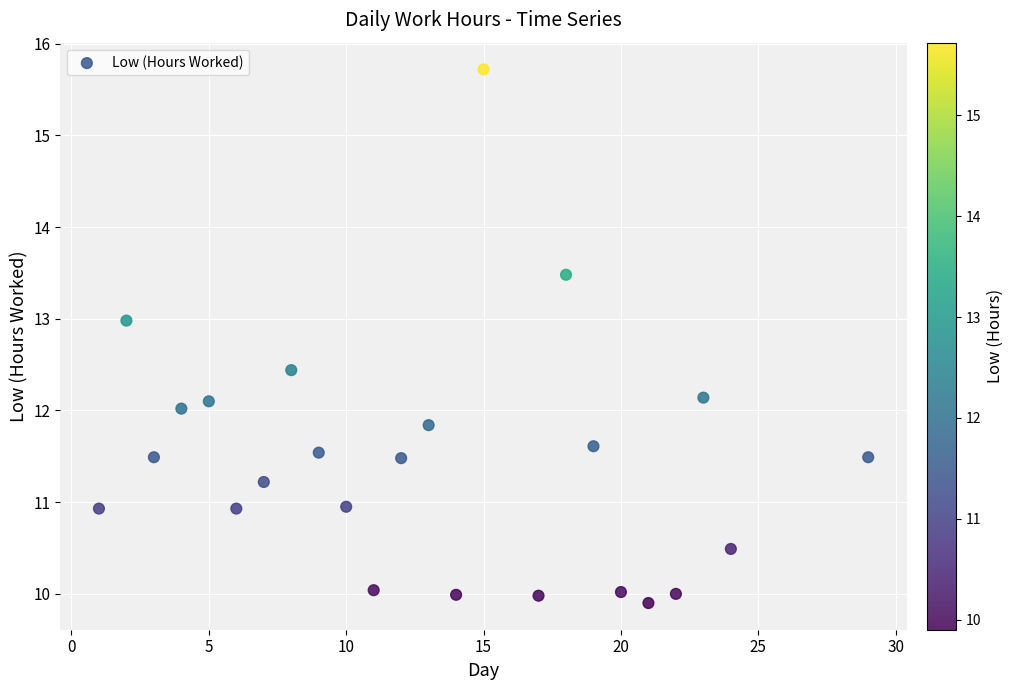

What is the range of X values (max minus min)?

28.0